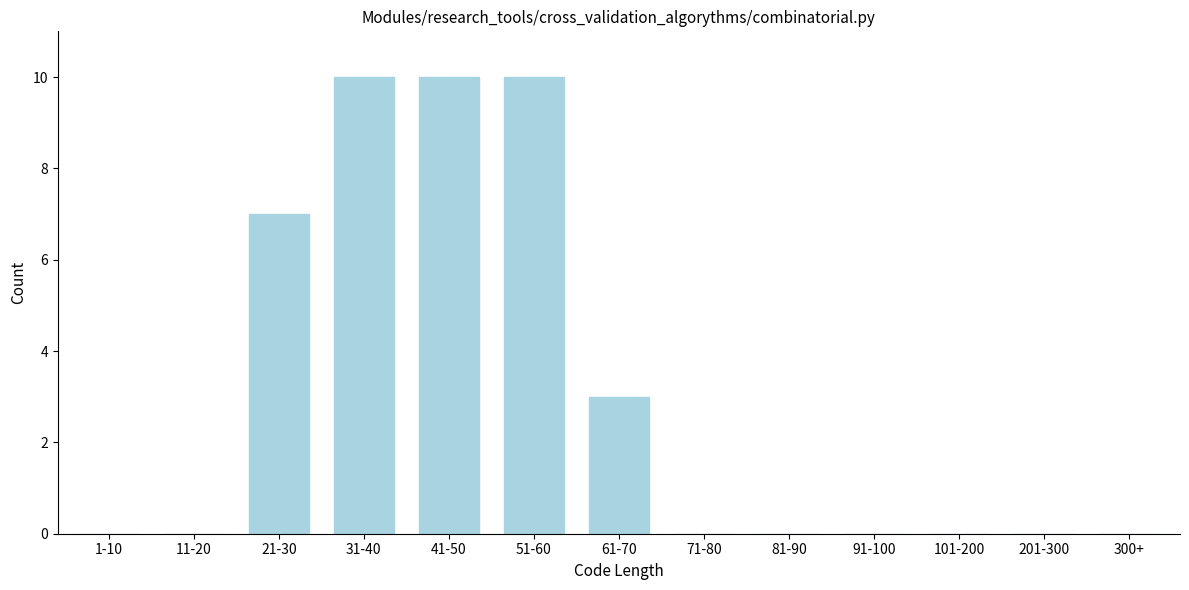

Reading left to right, list all the values displayed in this chart.

1-10=0	11-20=0	21-30=7	31-40=10	41-50=10	51-60=10	61-70=3	71-80=0	81-90=0	91-100=0	101-200=0	201-300=0	300+=0